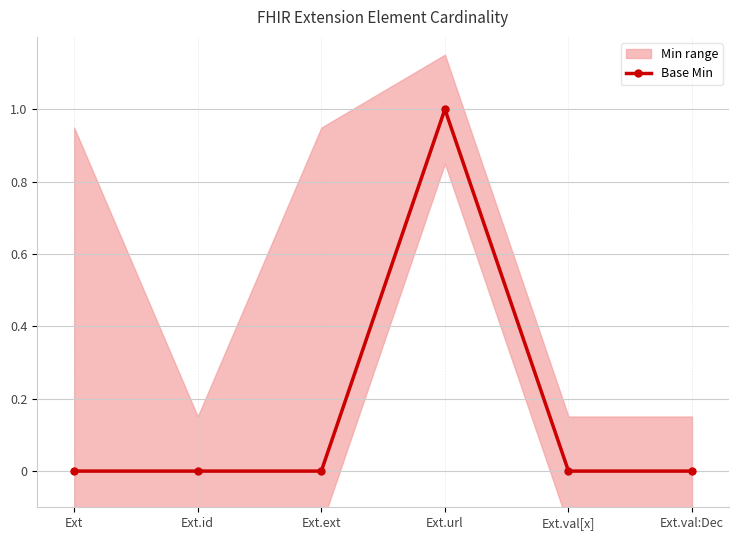

Rank the categories by value from lowest to highest.

Ext, Ext.id, Ext.ext, Ext.val[x], Ext.val:Dec, Ext.url